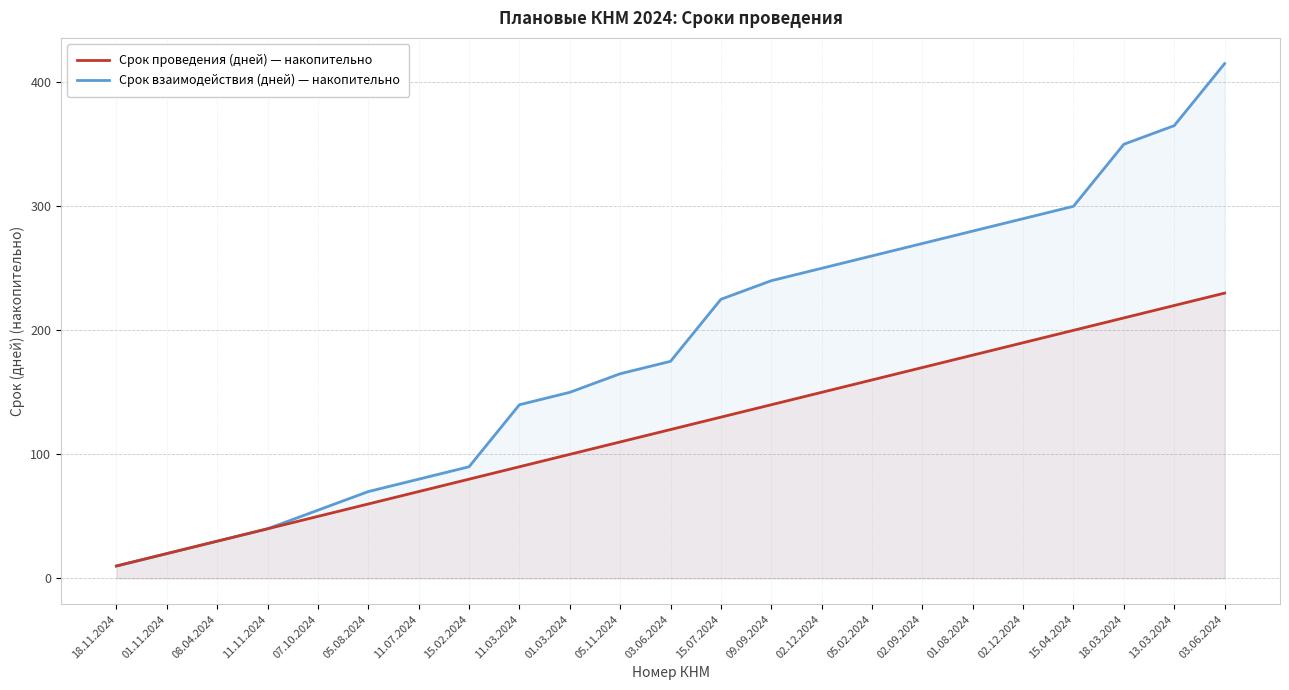

True or false: Срок взаимодействия (дней) — накопительно and Срок проведения (дней) — накопительно cross at least once.

False